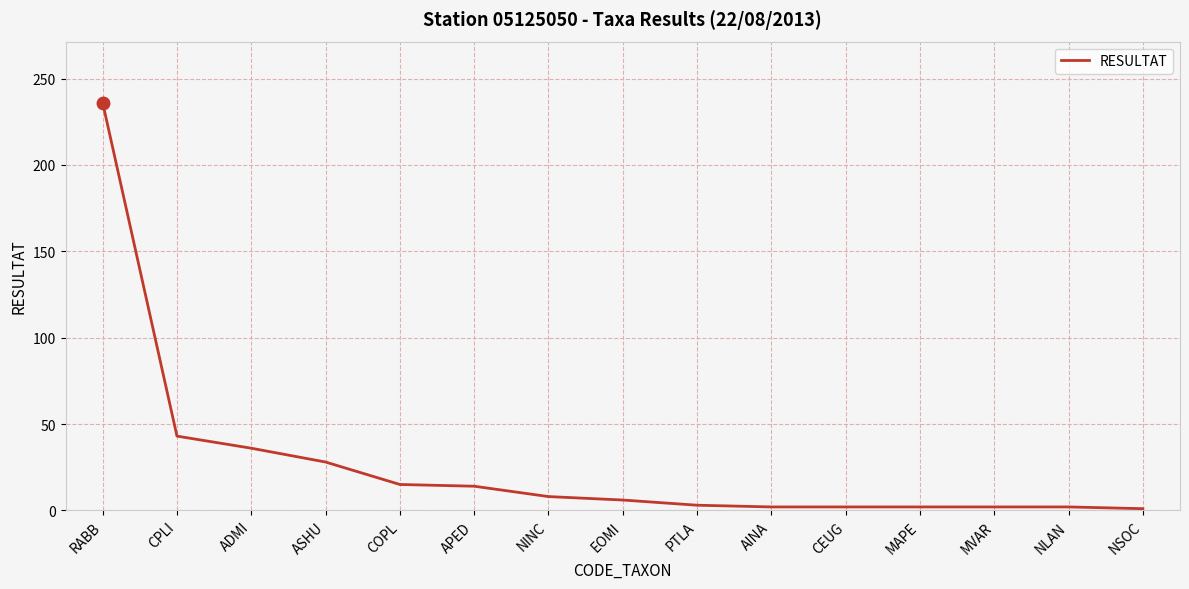

How many lines are shown in the chart?

1